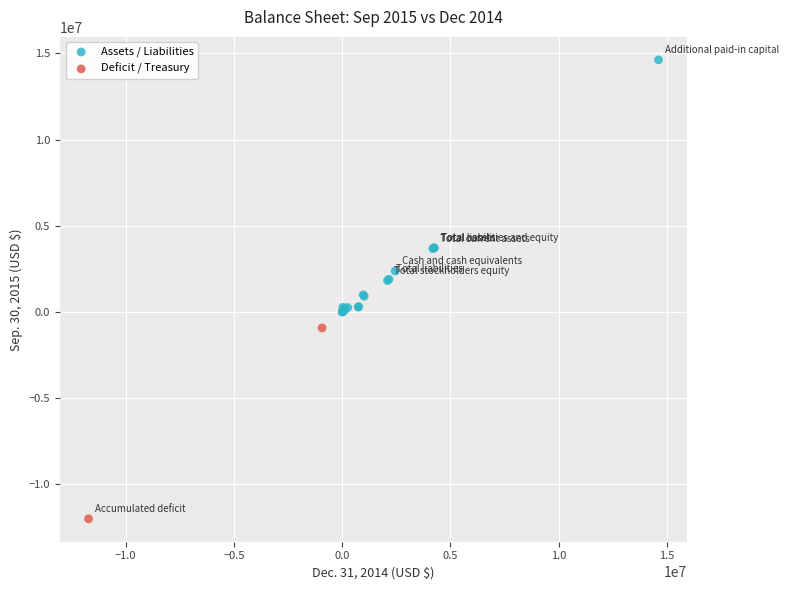

Which series reaches the maximum Y coordinate?

Assets / Liabilities